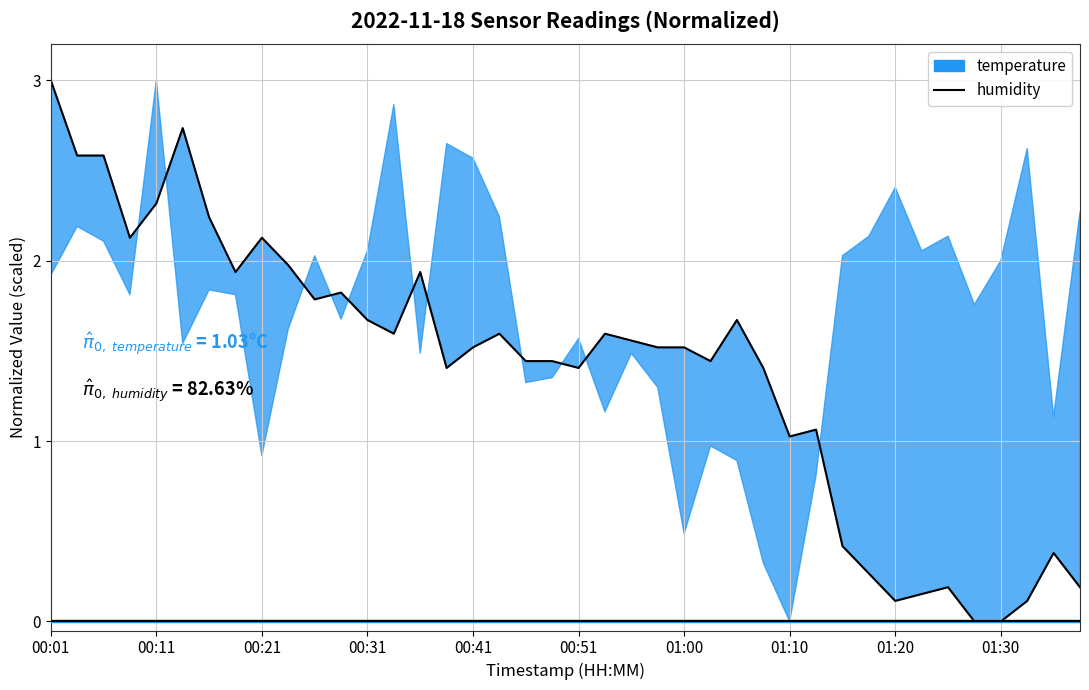

Where is the data nearest to the value 1?

01:10